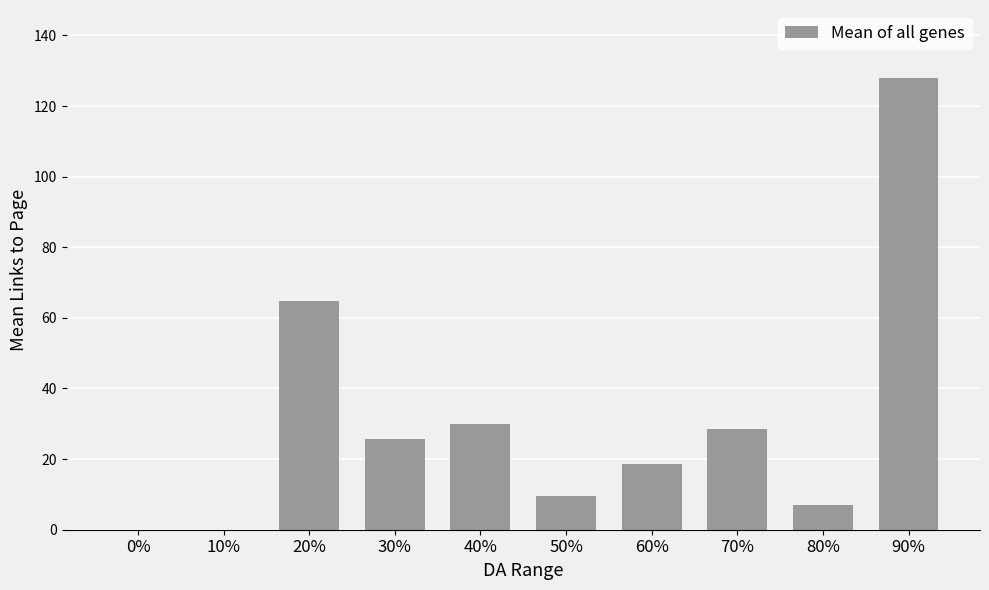

At which label is the value closest to 64?

20%